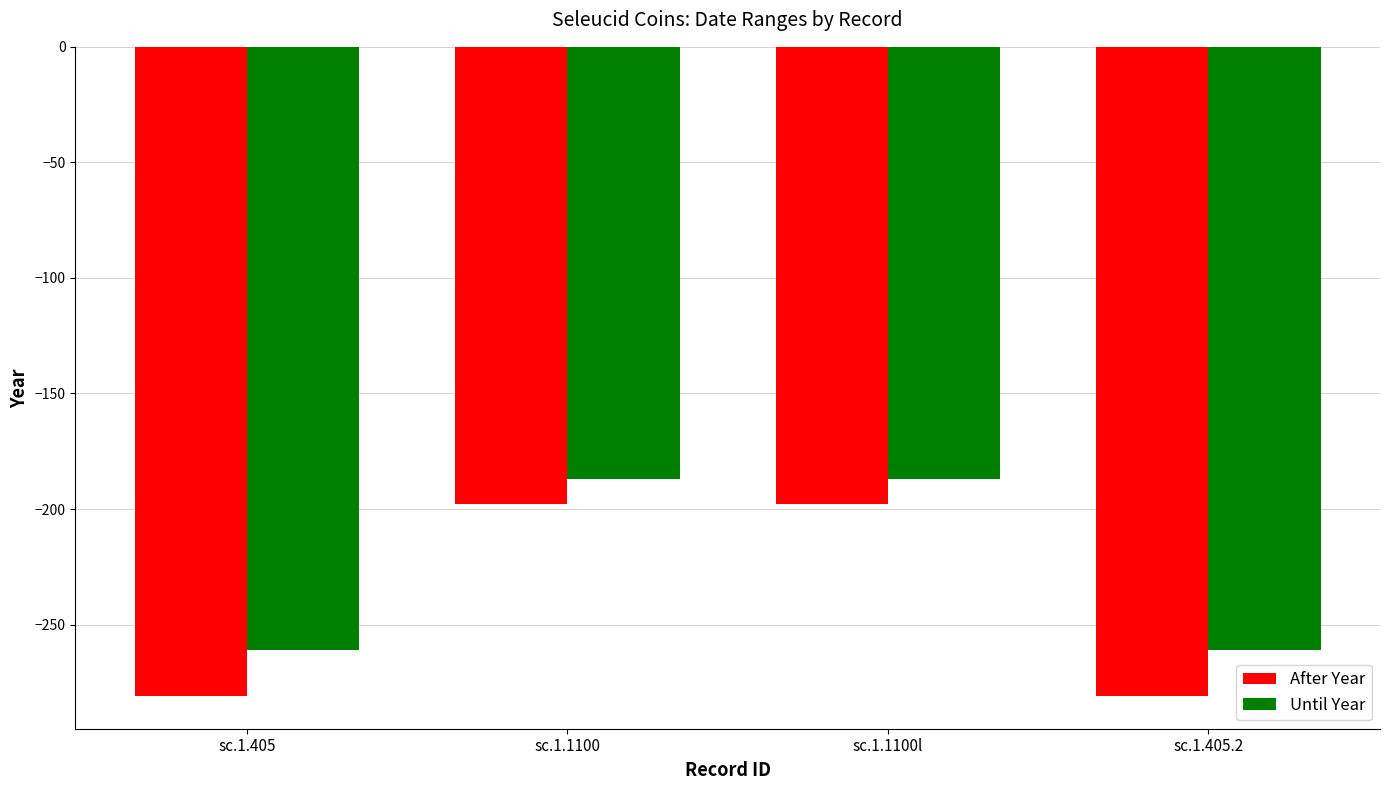

What is the difference between the After Year values at sc.1.1100l and sc.1.405.2?

83